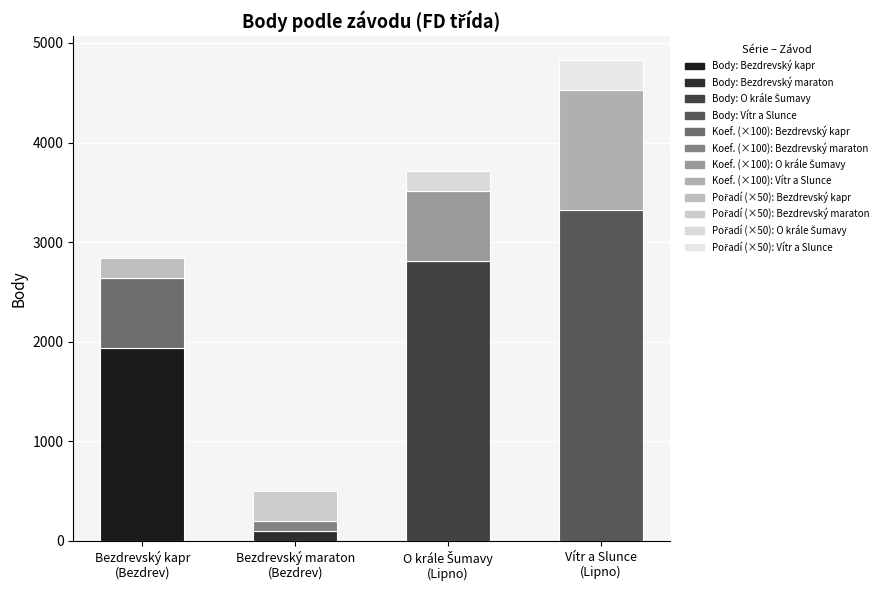

What is the value of the Body bar at the 1st from the left?

1940